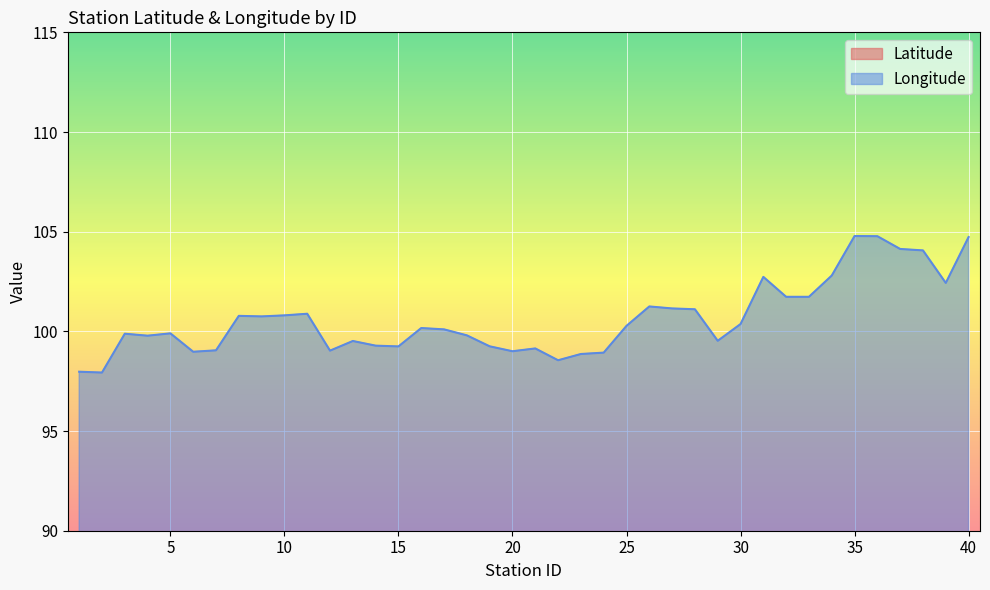

Between 6 and 14, which series saw the biggest shift?

Latitude